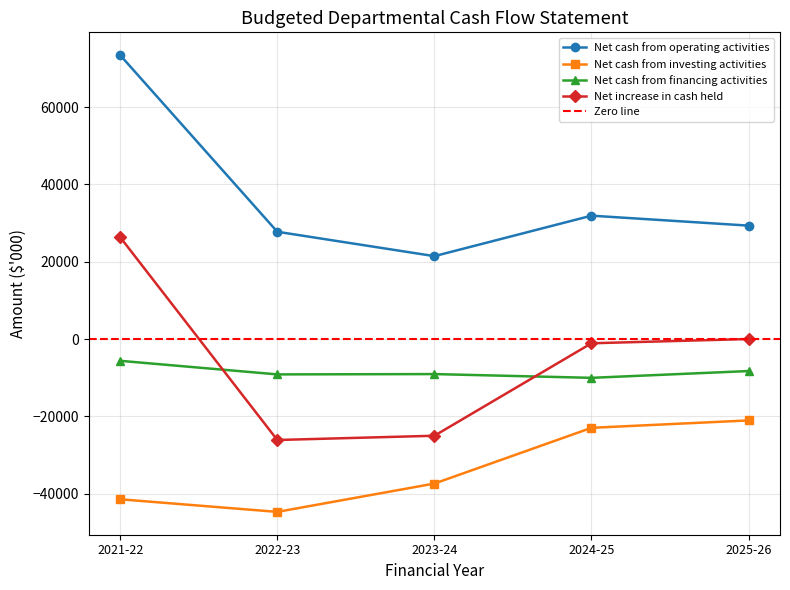

True or false: Net increase in cash held and Net cash from operating activities cross at least once.

False